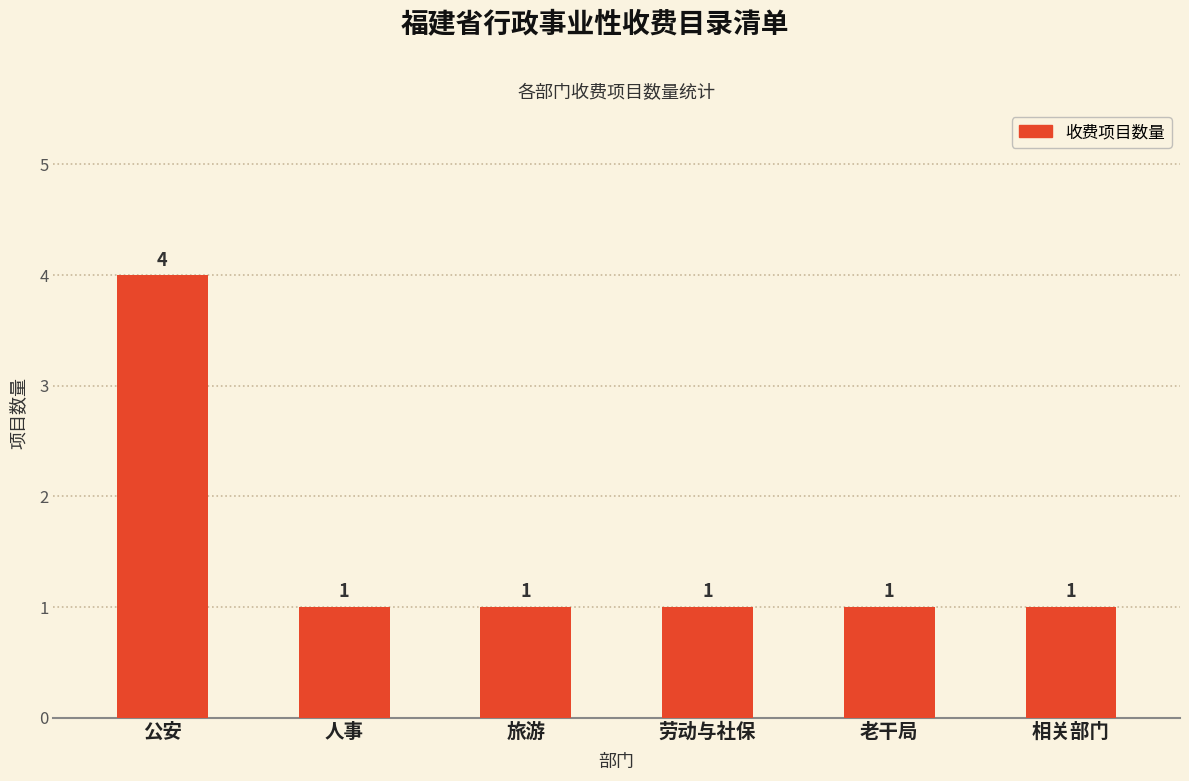

What is the greatest value displayed?

4